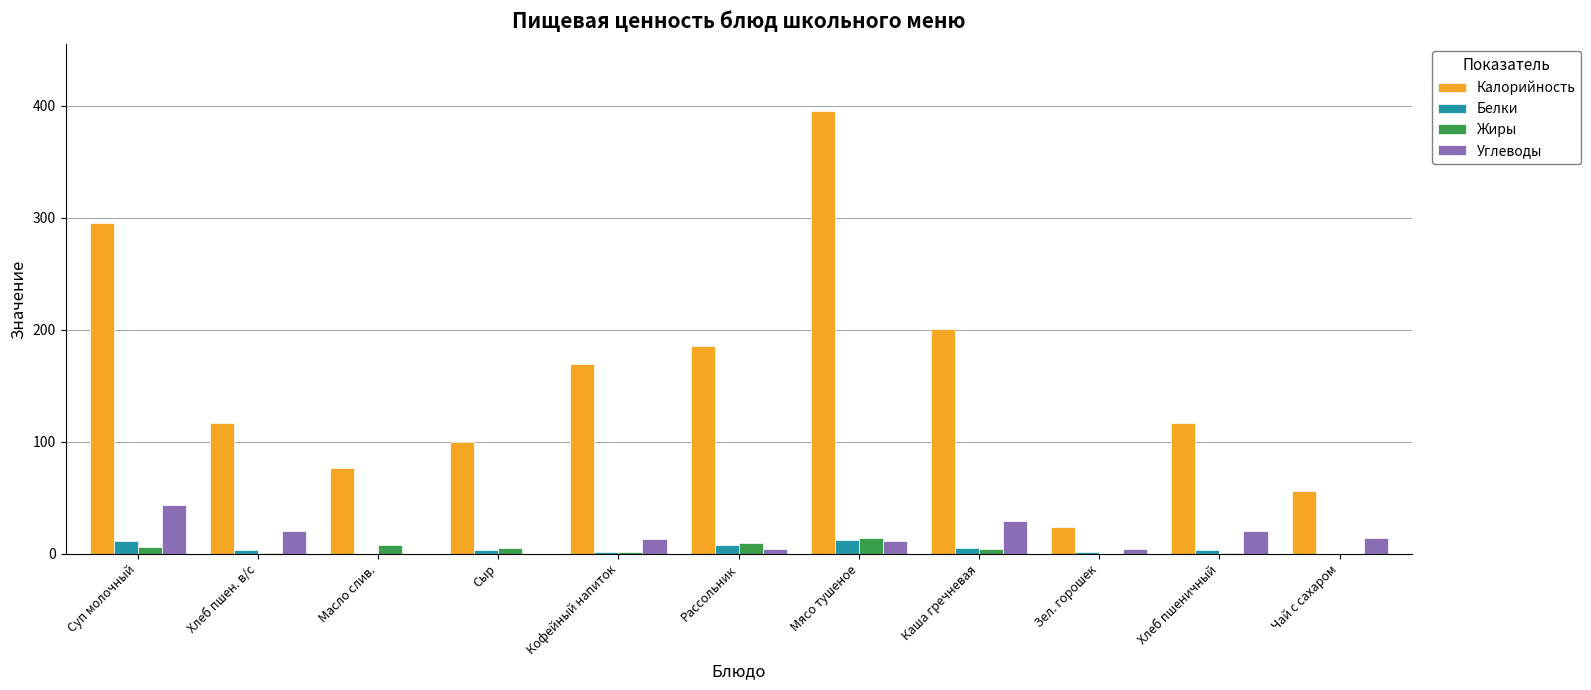

What is the total value across all series at Зел. горошек?

30.0